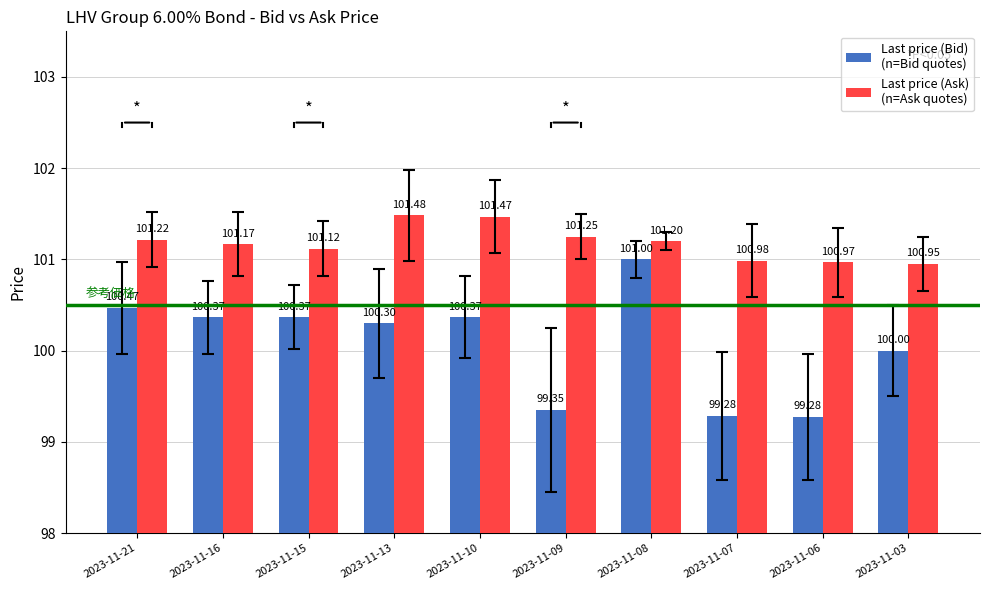

What is the difference between the highest and lowest values at 2023-11-07?

1.7